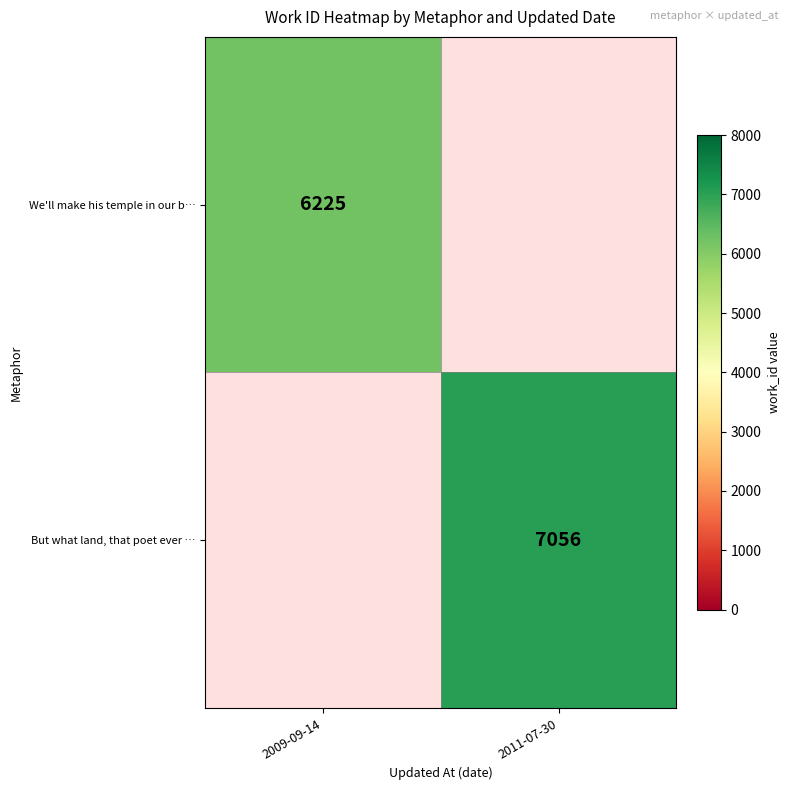

Is the value of We'll make his temple in our b… at 2009-09-14 greater than the value of But what land, that poet ever … at 2011-07-30?

No